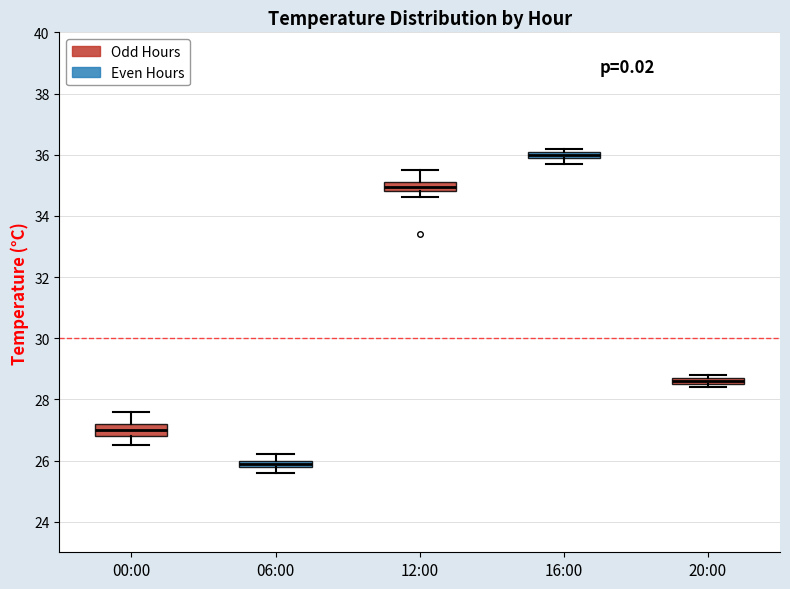

Which box's median line is the highest?

16:00